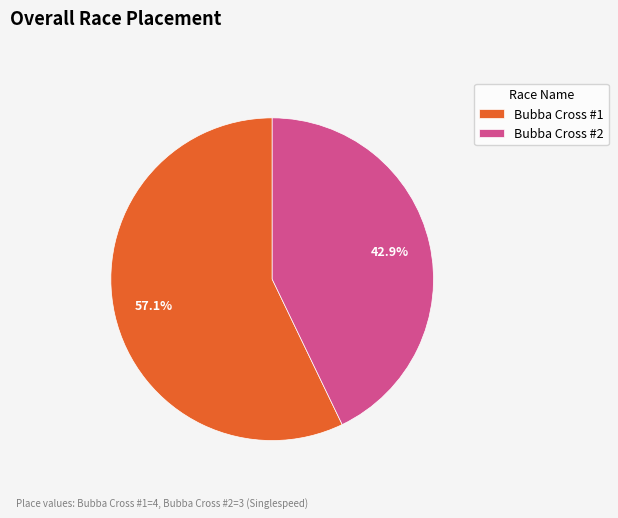

How many slices are in this pie chart?

2